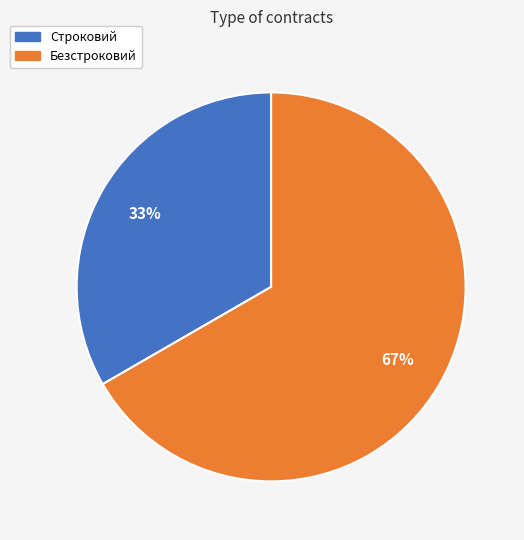

True or false: Безстроковий accounts for 75% of the total.

False